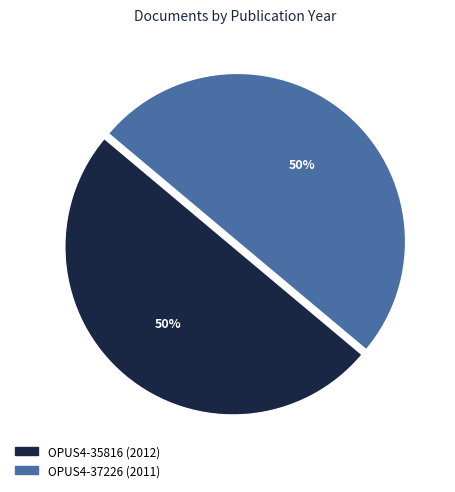

The OPUS4-37226 (2011) slice represents 50% of the pie. True or false?

True